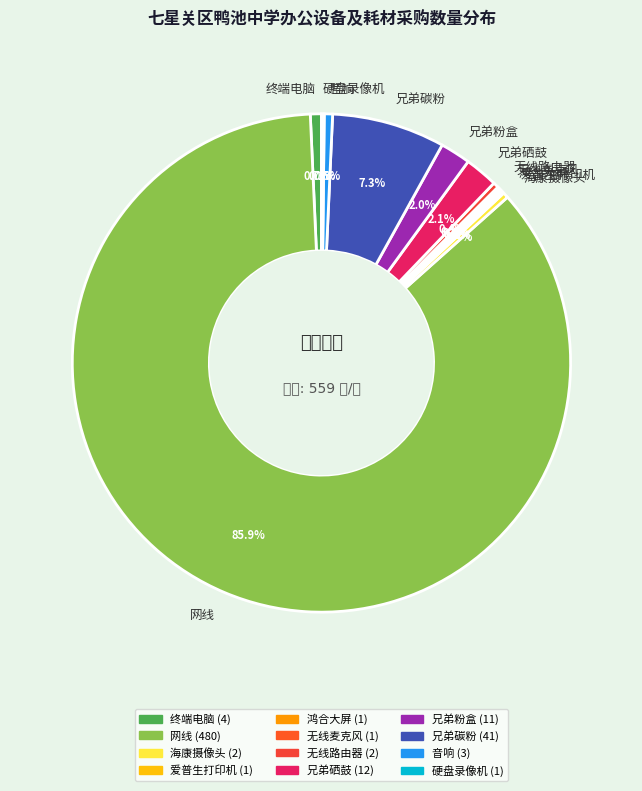

How much of the chart is everything except 海康摄像头?

99.6%